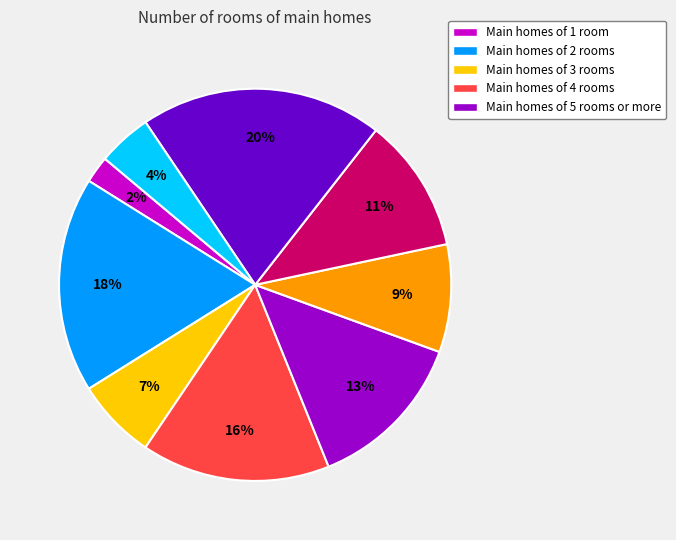

Does any single category account for the majority?

No